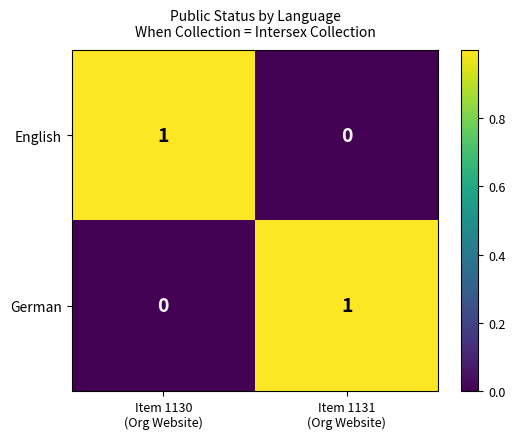

Count the number of categories in the chart.

2